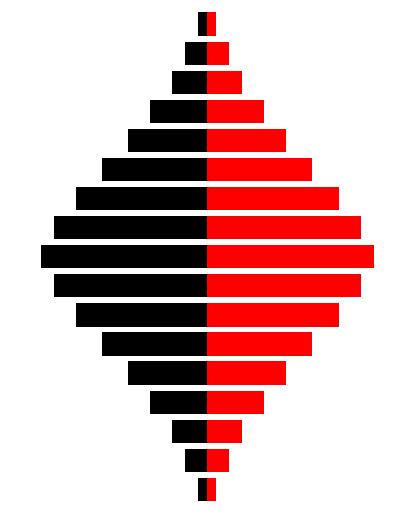

How many groups of bars are there?

17